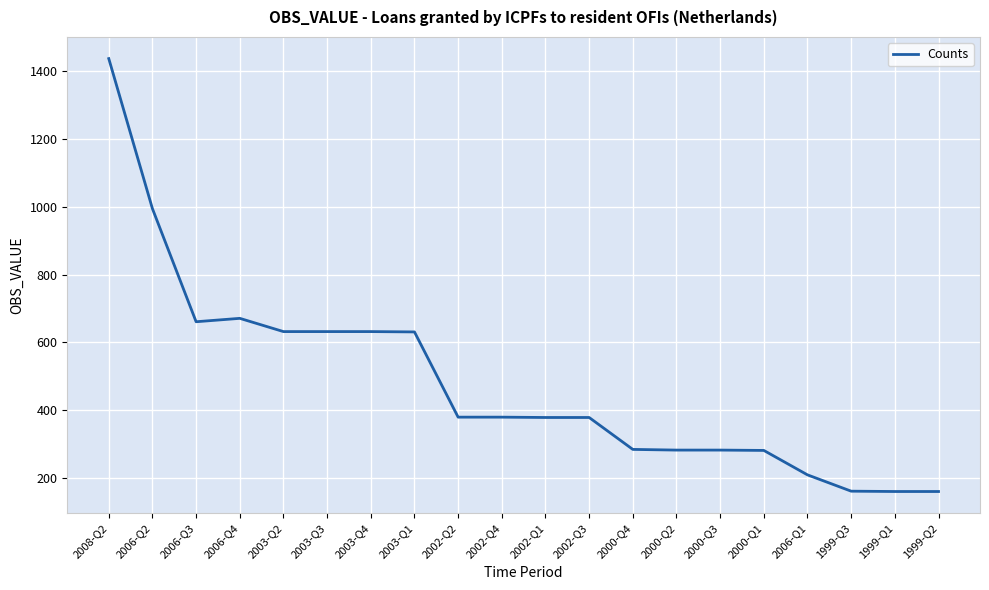

Approximately how many times larger is the value at 2003-Q2 compared to 2002-Q2?

1.7